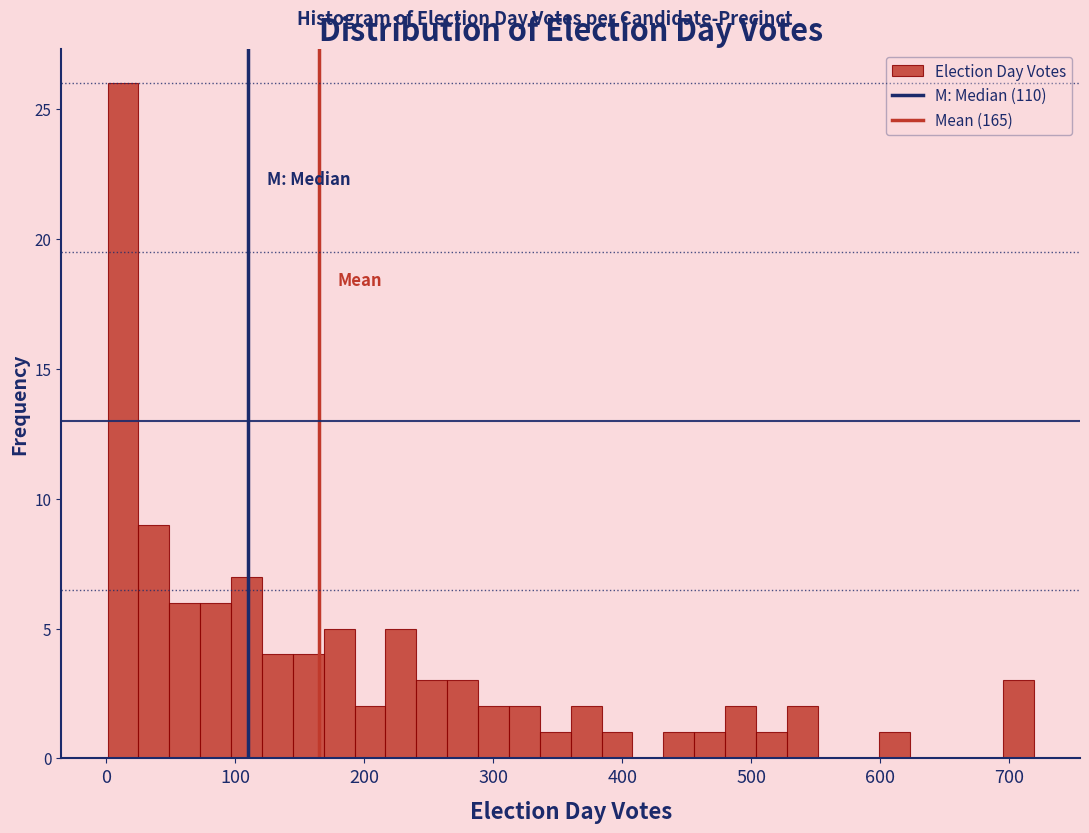

Around what value on the x-axis is the tallest bar? Give the approximate position of its centre, as read against the axis.

10